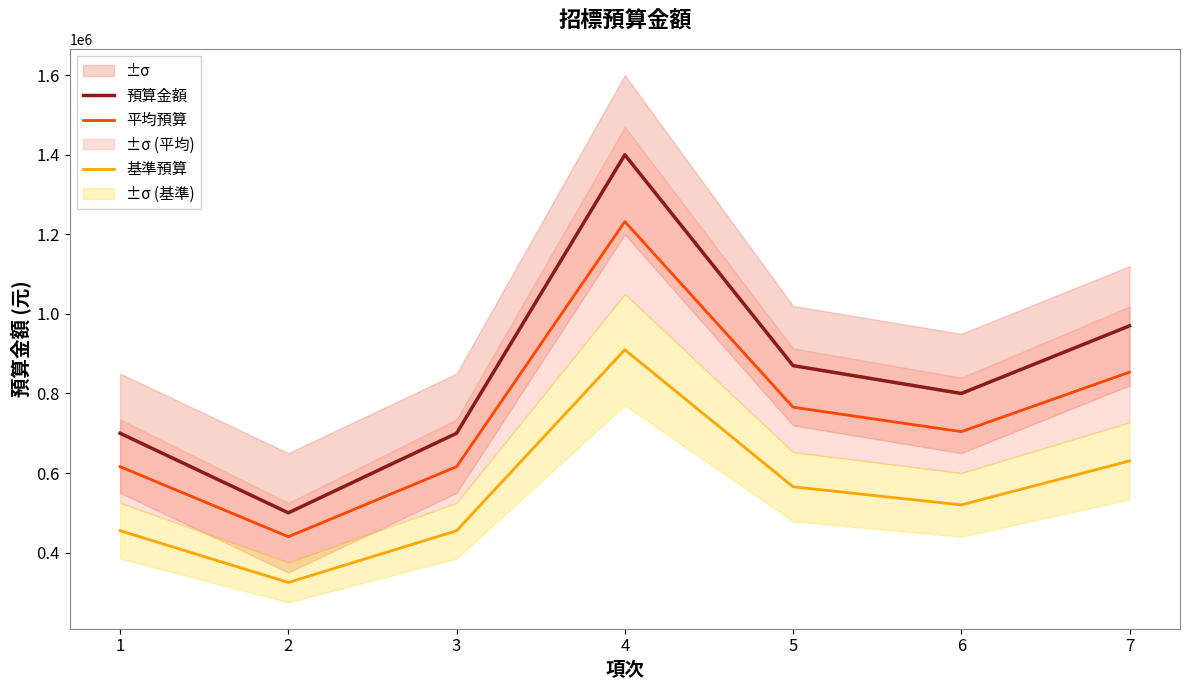

How many values in the 預算金額 series exceed 800000?

3